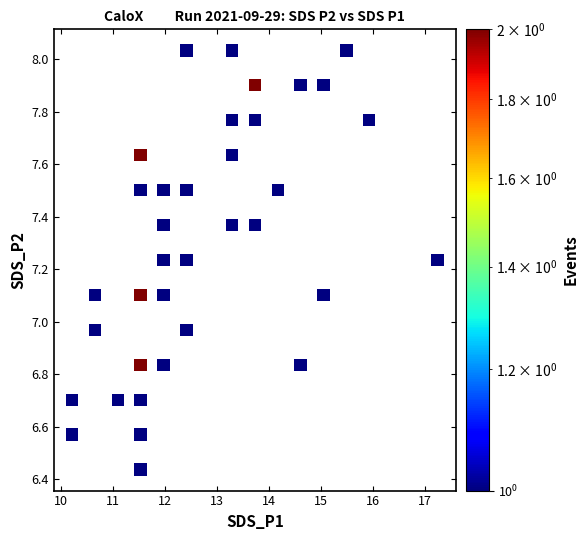

What is the range of Y values (max minus min)?

1.6